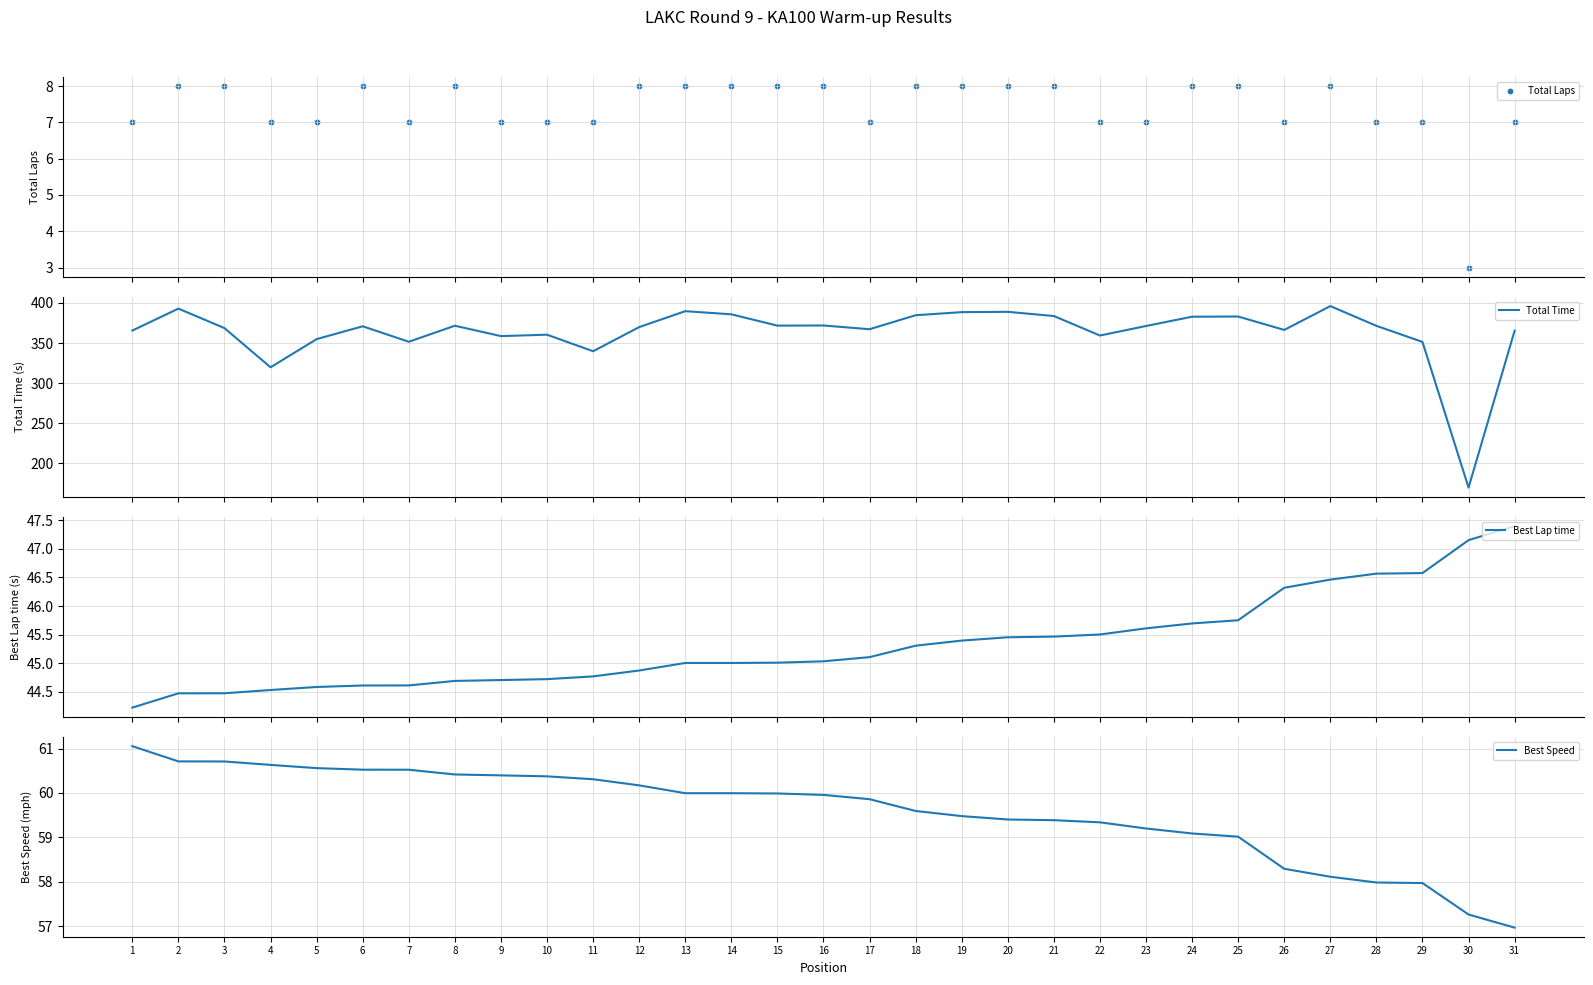

Which series contains the highest Y value?

Total Time